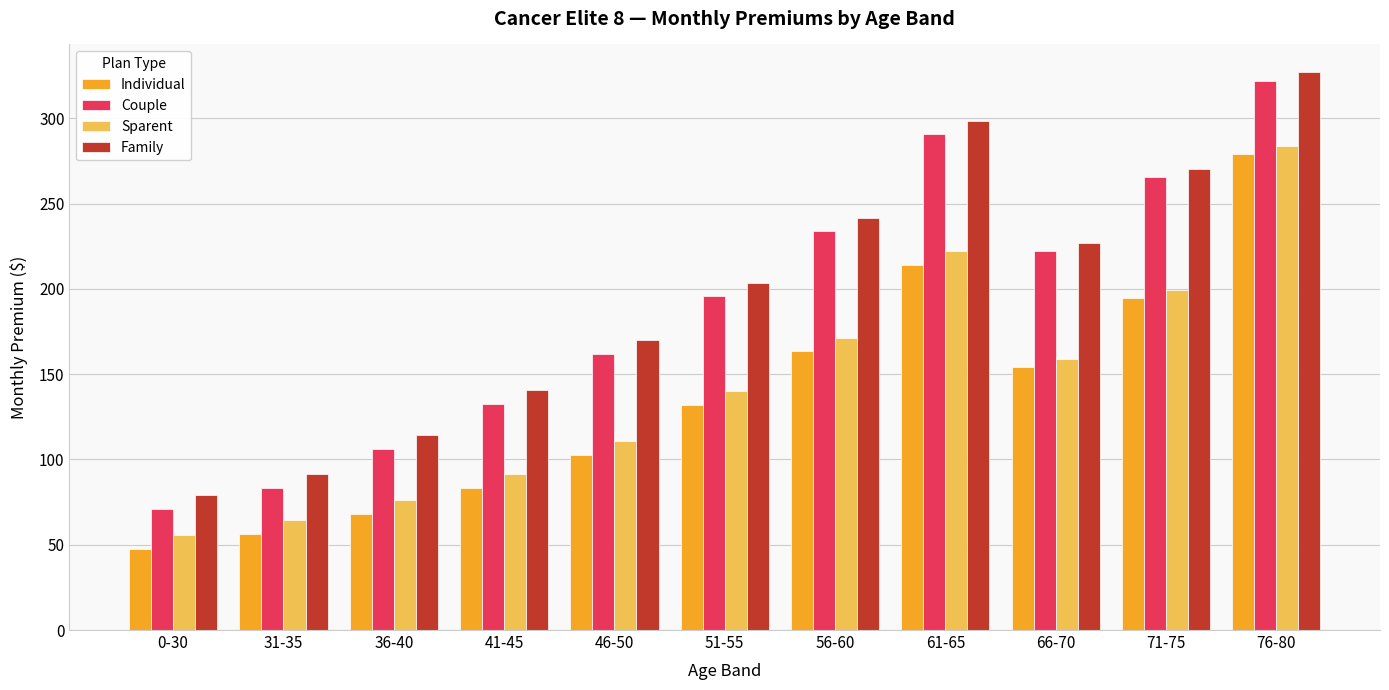

Reading right to left, list all the values displayed in this chart.

Individual: 278.9	194.4	154.2	214.1	163.4	131.9	102.8	83.4	68.3	56.4	47.7
Couple: 322.1	265.5	221.9	290.5	233.8	195.6	162.0	132.6	106.3	83.3	71.1
Sparent: 283.7	199.2	159.0	222.1	171.4	139.9	110.8	91.4	76.3	64.4	55.7
Family: 326.9	270.3	226.7	298.5	241.8	203.6	170.0	140.6	114.3	91.3	79.1